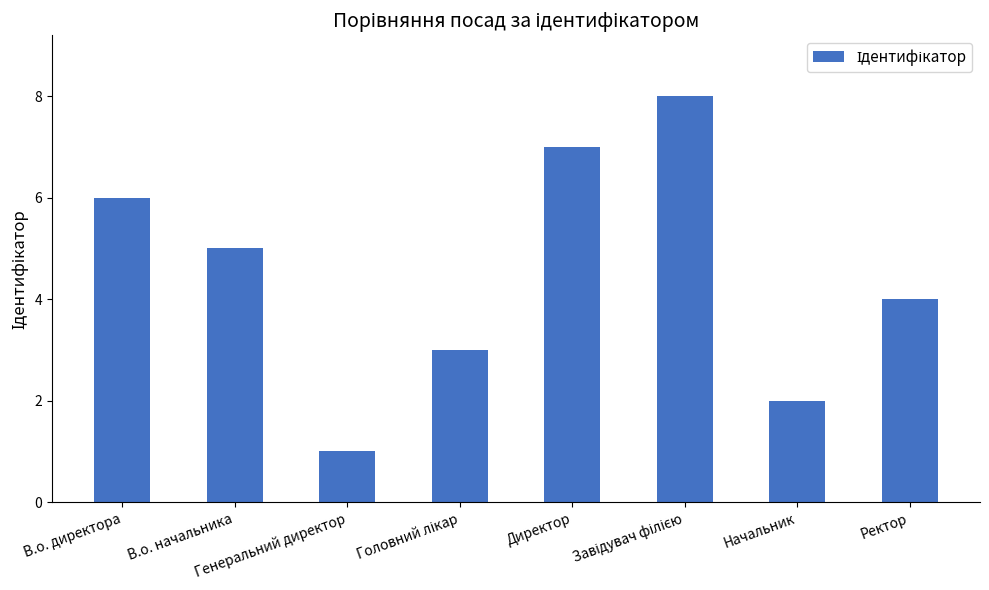

What is the greatest value displayed?

8